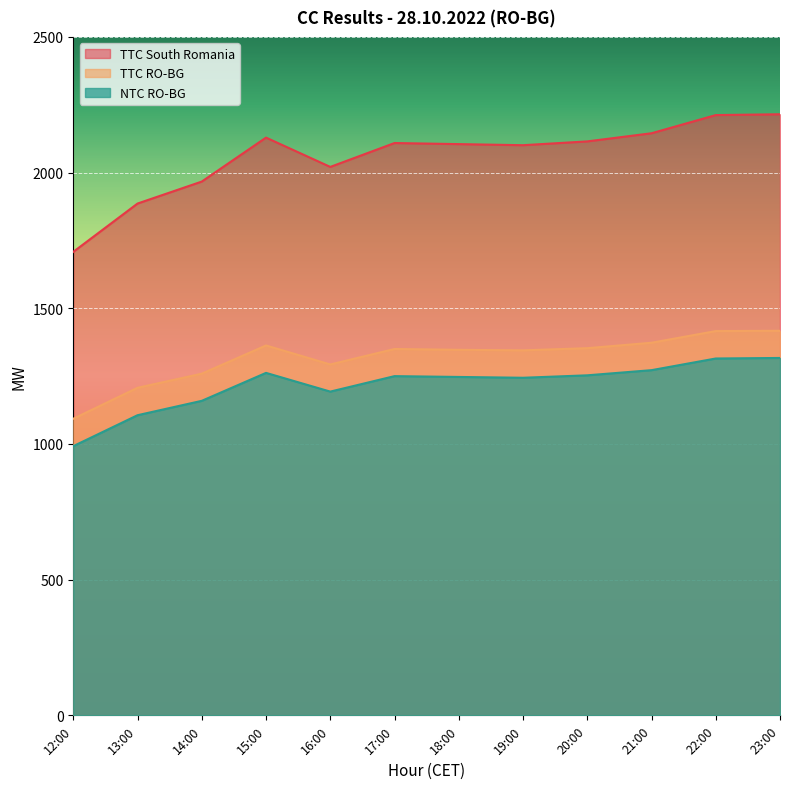

In TTC RO-BG, how many points are lower than both neighbors (excluding endpoints)?

2